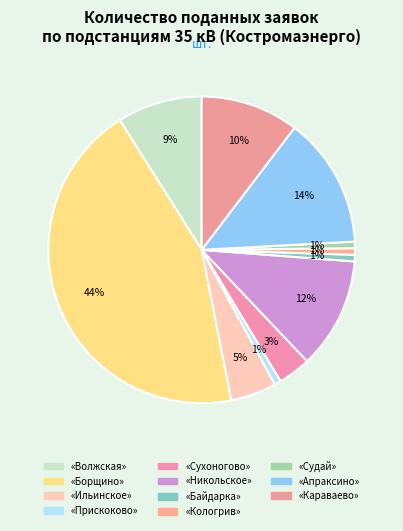

Rank the categories by value from lowest to highest.

«Прискоково», «Байдарка», «Кологрив», «Судай», «Сухоногово», «Ильинское», «Волжская», «Караваево», «Никольское», «Апраксино», «Борщино»